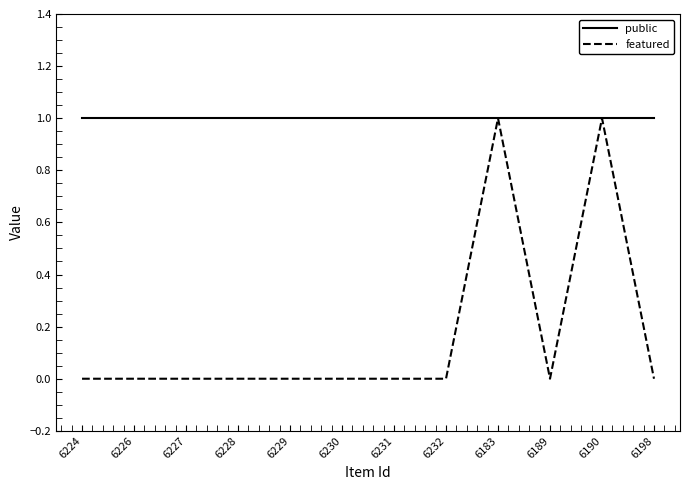

Which series has the widest spread of values?

featured